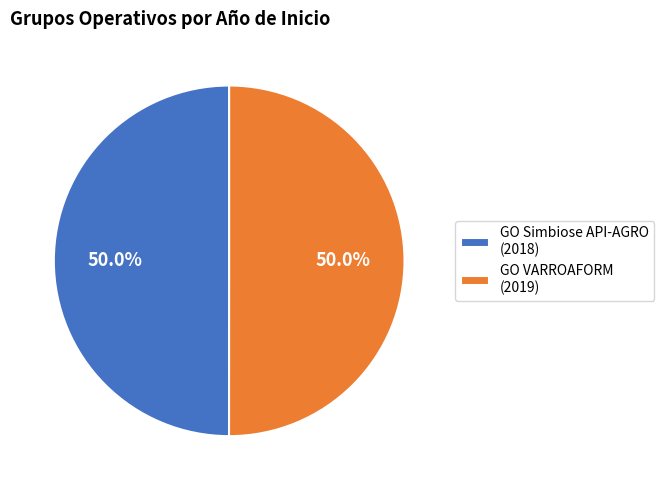

Is the sum of GO Simbiose API-AGRO (2018) and GO VARROAFORM (2019) greater than half?

Yes